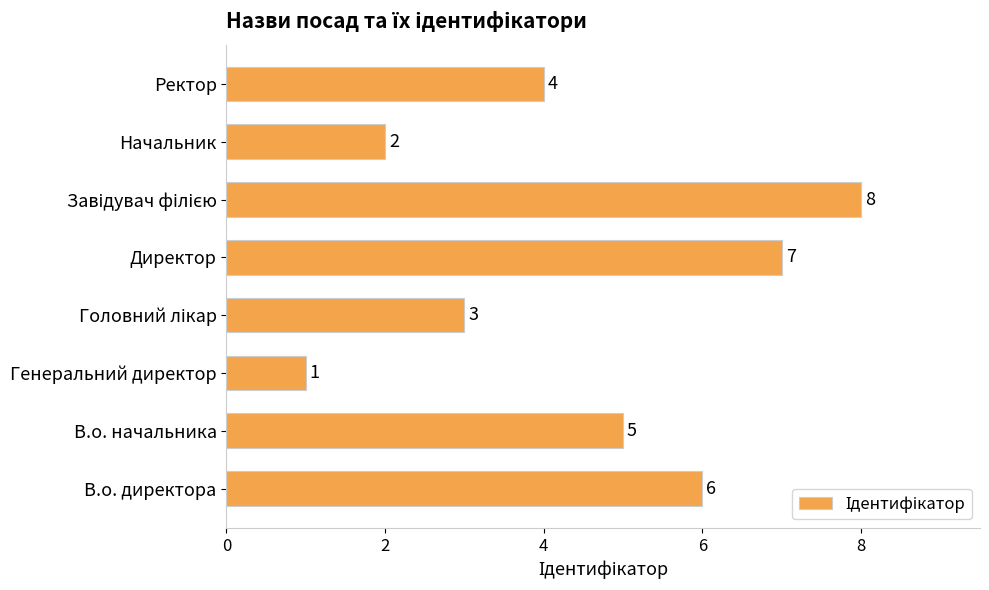

What is the ratio of the value at В.о. начальника to the value at В.о. директора?

0.8